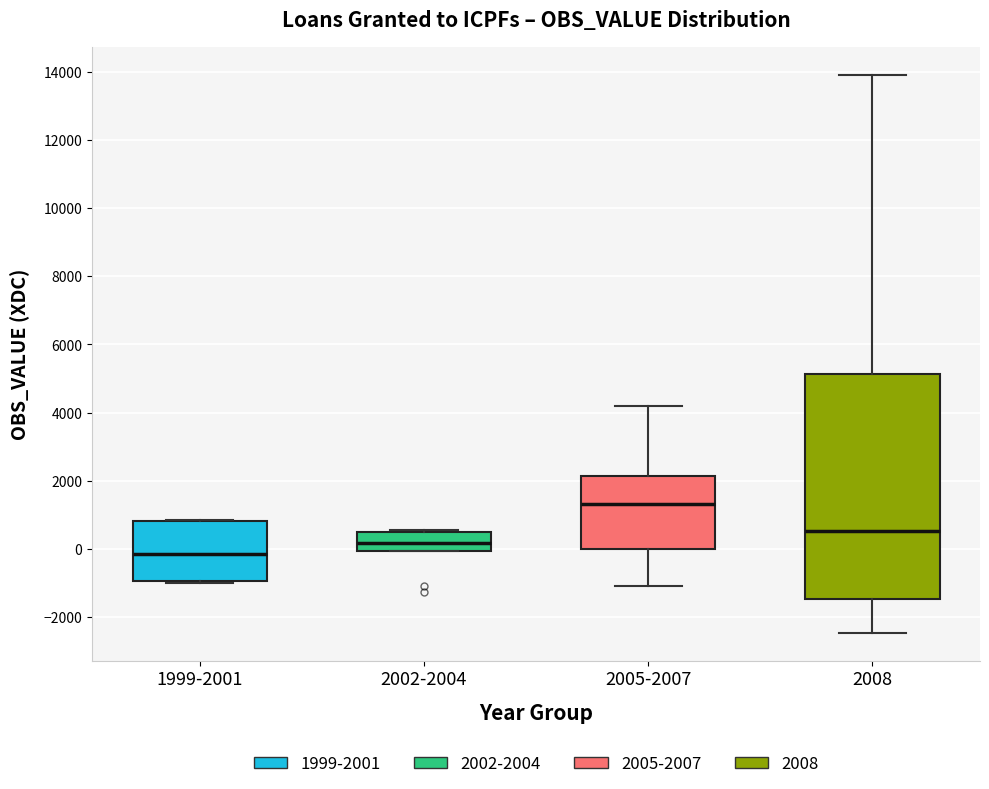

Which box has the highest median line?

2005-2007